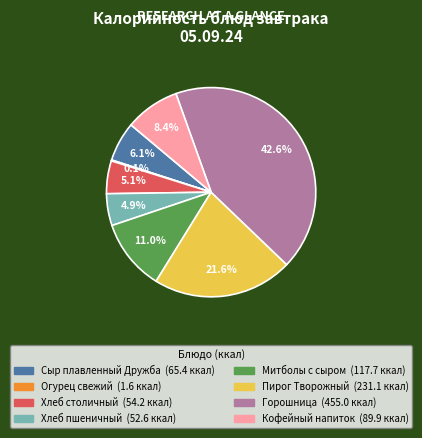

What is the total percentage of Хлеб столичный and Митболы с сыром?

16.1%